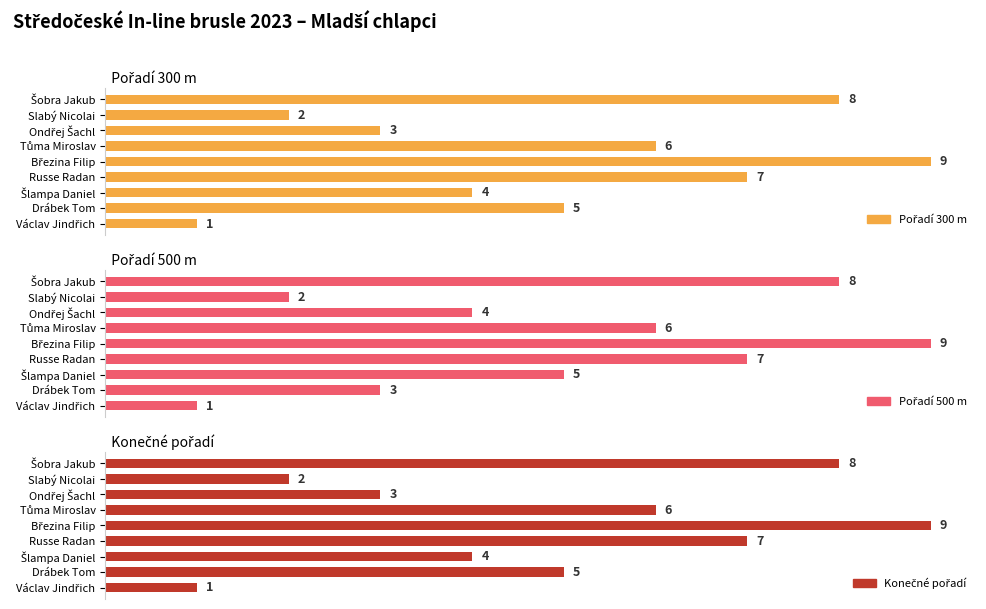

How many data points in Pořadí 500 m are less than 5?

4